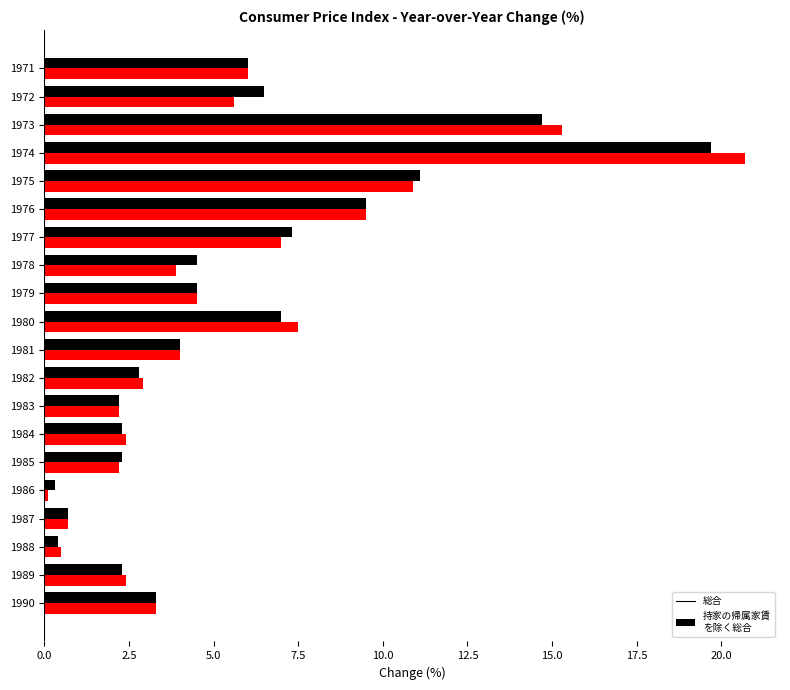

At which category is the sum across all series the highest?

1974